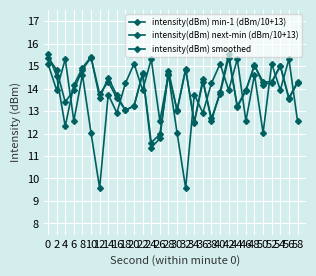

Which category has the lowest value in the intensity(dBm) smoothed series?

24